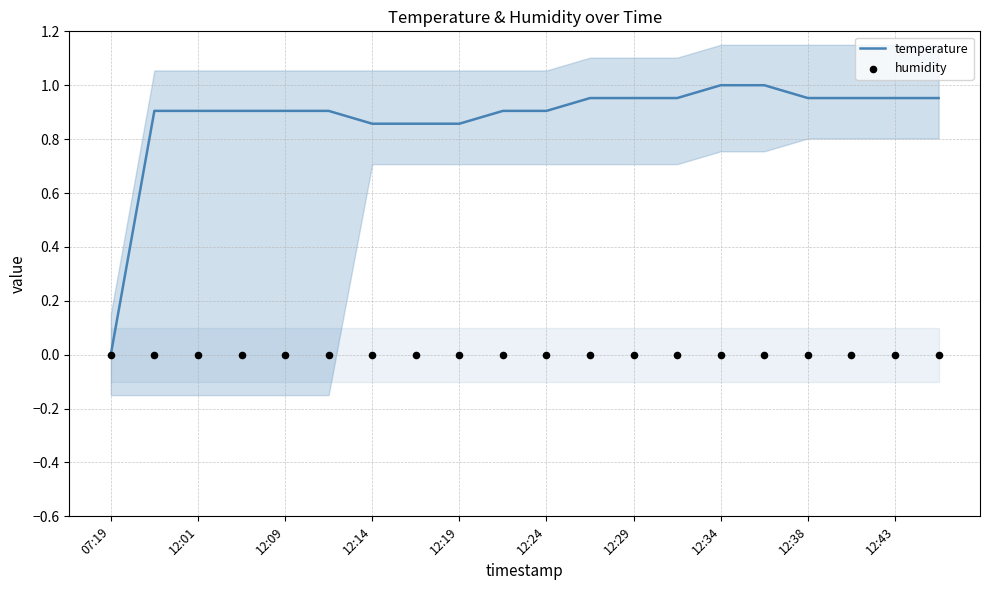

The temperature series shows 1.4 at 12:19. True or false?

False